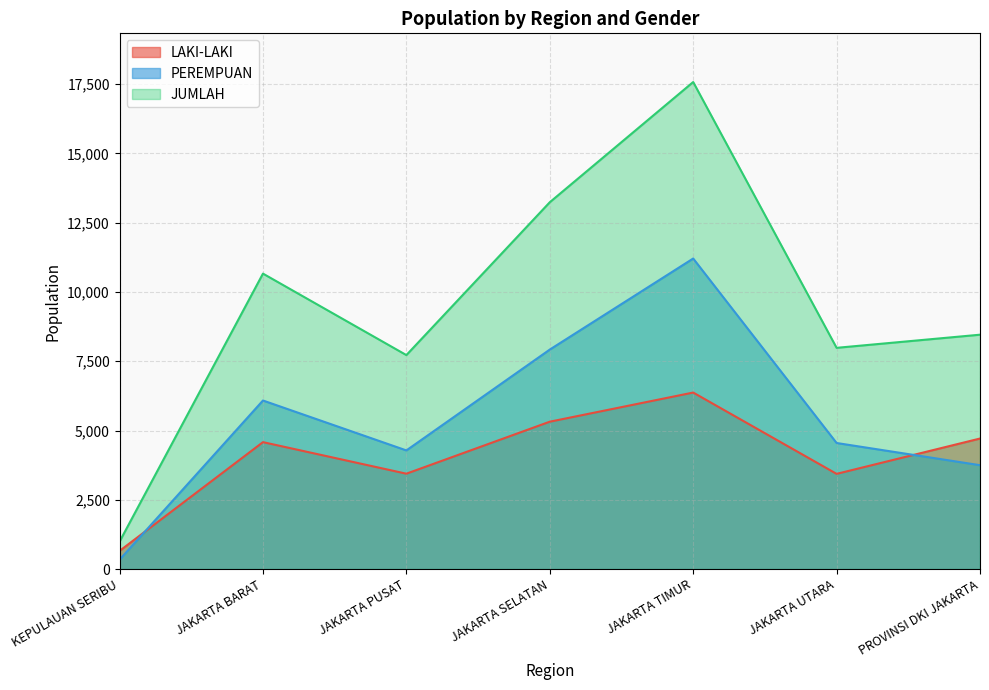

Does the chart have visible grid lines?

Yes